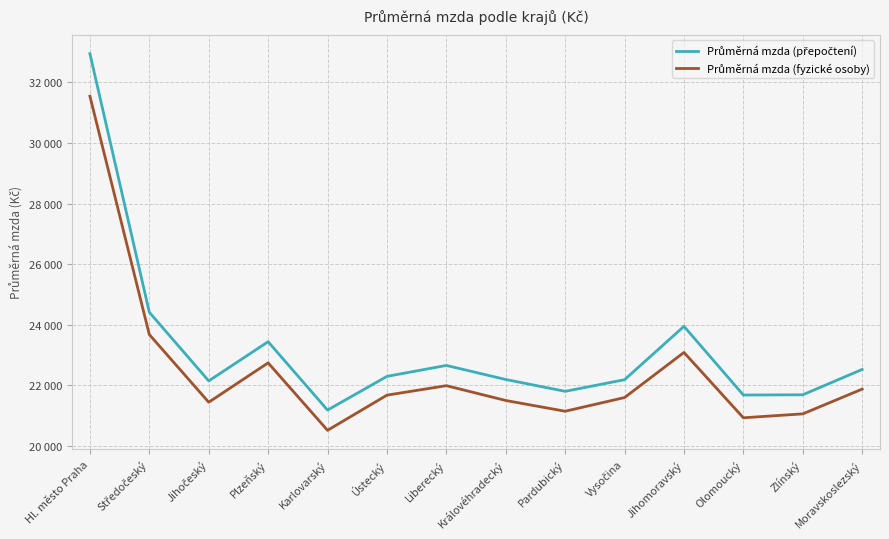

In Průměrná mzda (přepočtení), how many points are higher than both neighbors (excluding endpoints)?

3